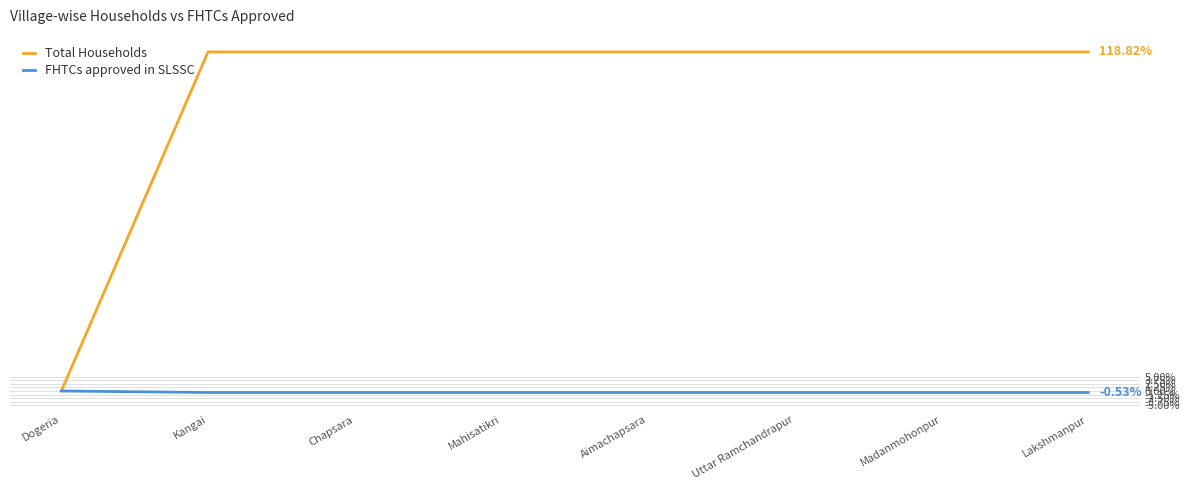

Which series has the largest range (max minus min)?

Total Households